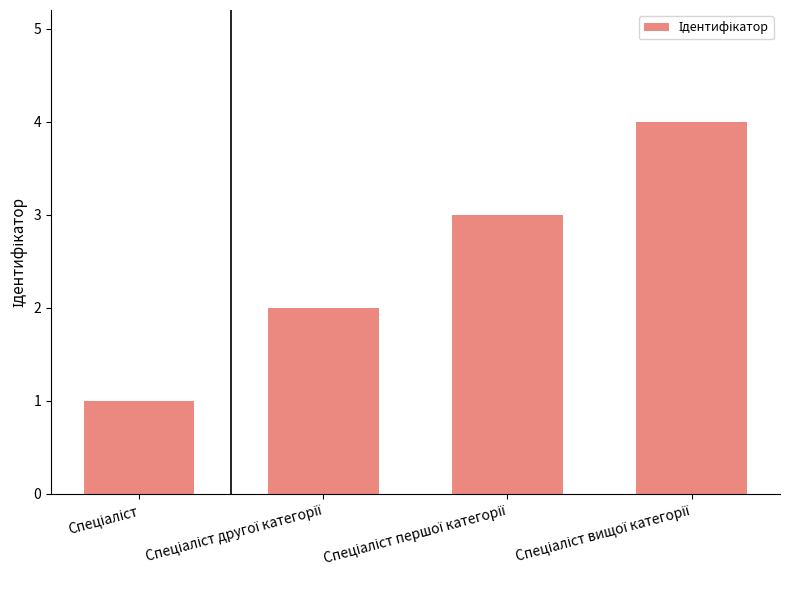

What is the greatest value displayed?

4